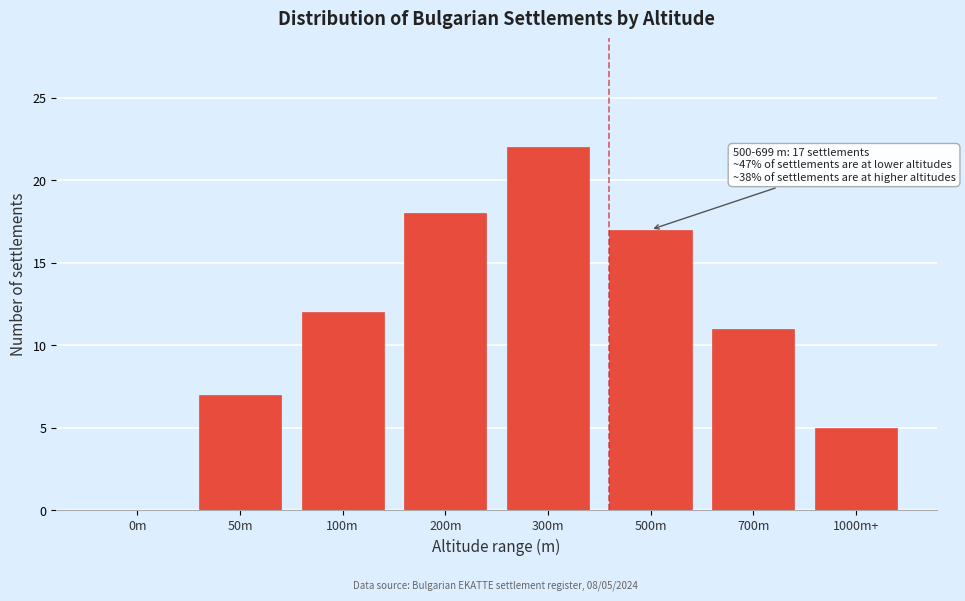

Reading left to right, transcribe all the data shown in this chart.

0m=0	50m=7	100m=12	200m=18	300m=22	500m=17	700m=11	1000m+=5